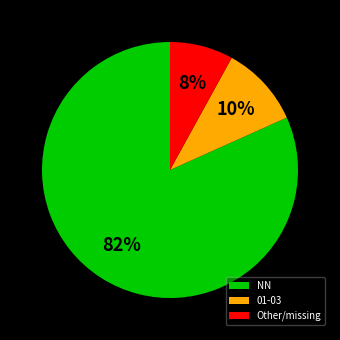

The Other/missing slice represents 8% of the pie. True or false?

True